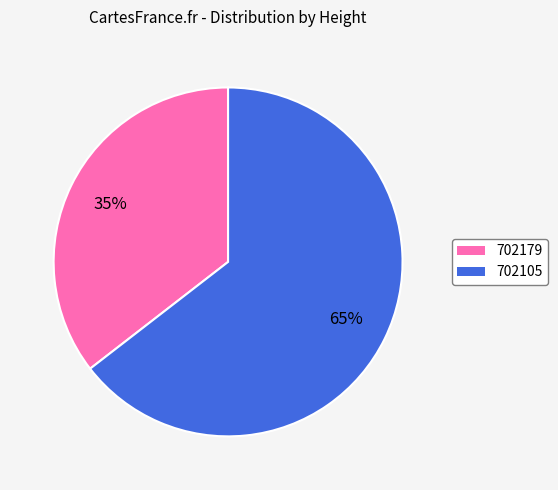

To the nearest percent, what is the average slice percentage?

50%